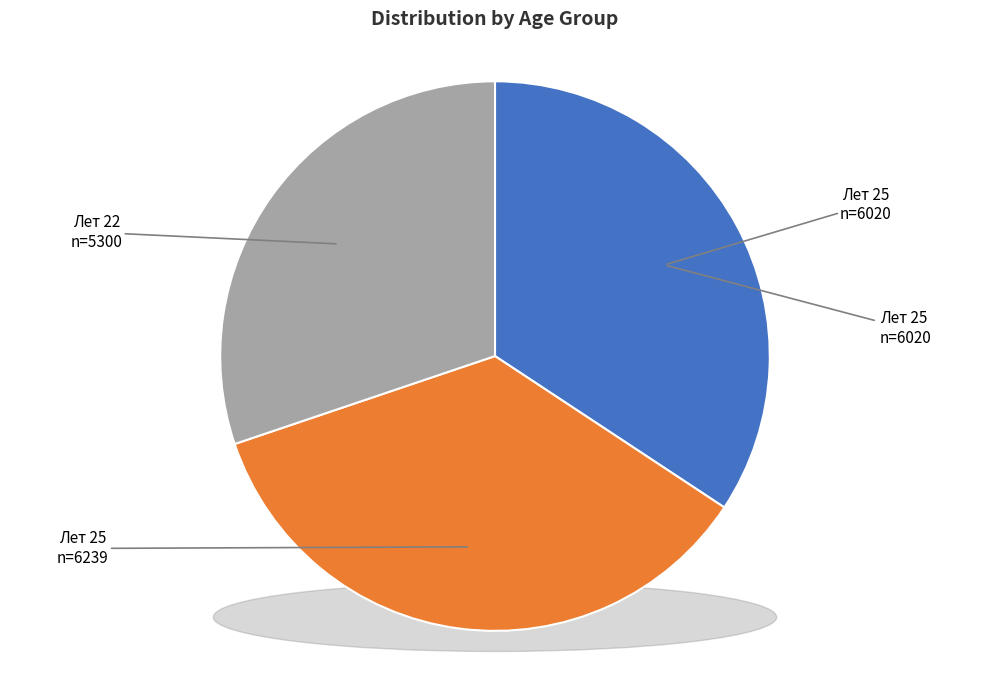

Which category has the smallest portion of the pie?

22